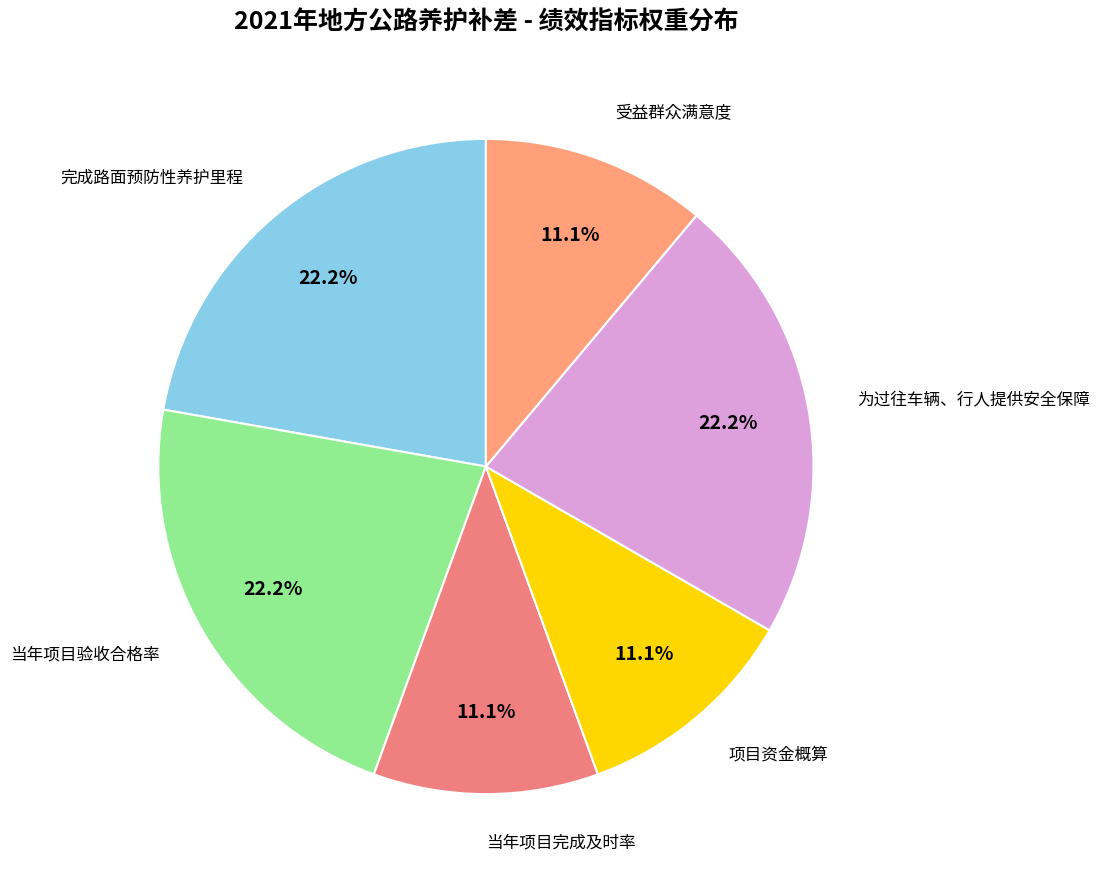

How many slices are in this pie chart?

6